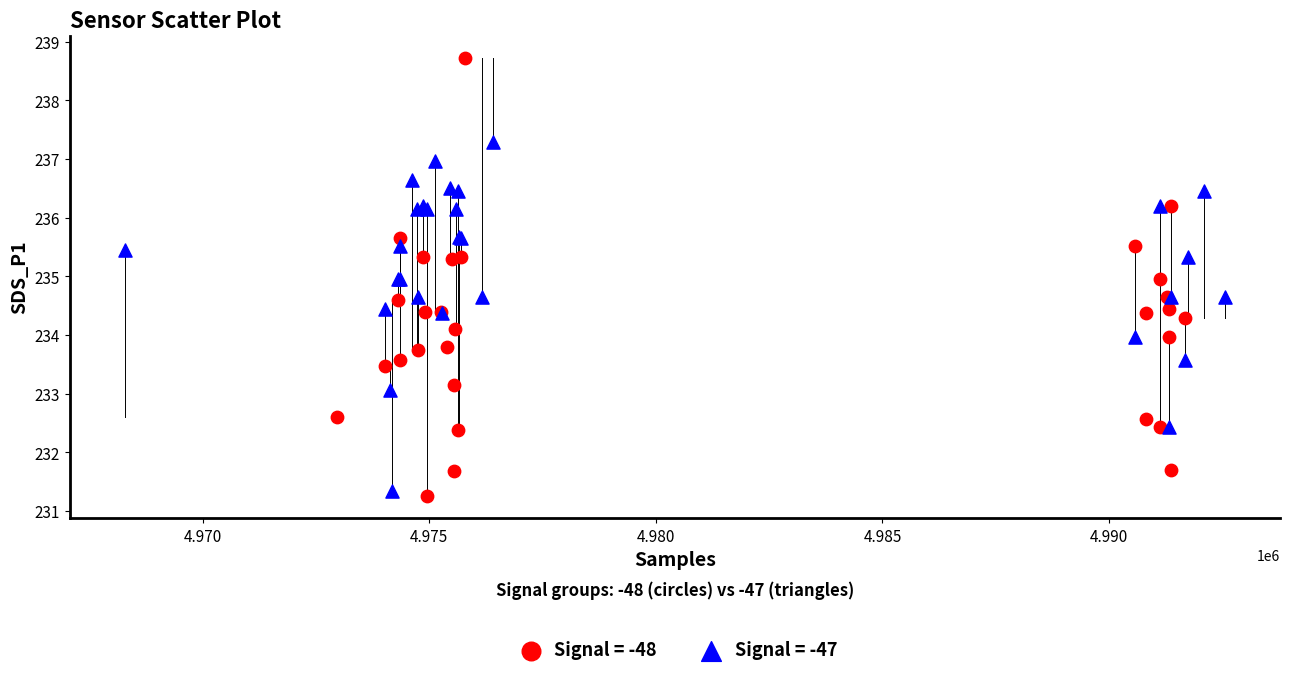

Which series reaches the maximum Y coordinate?

Signal = -48